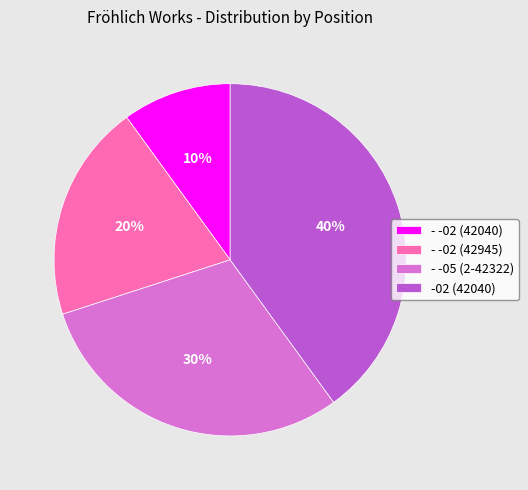

Do - -05 (2-42322) and -02 (42040) together represent more than half of the pie?

Yes